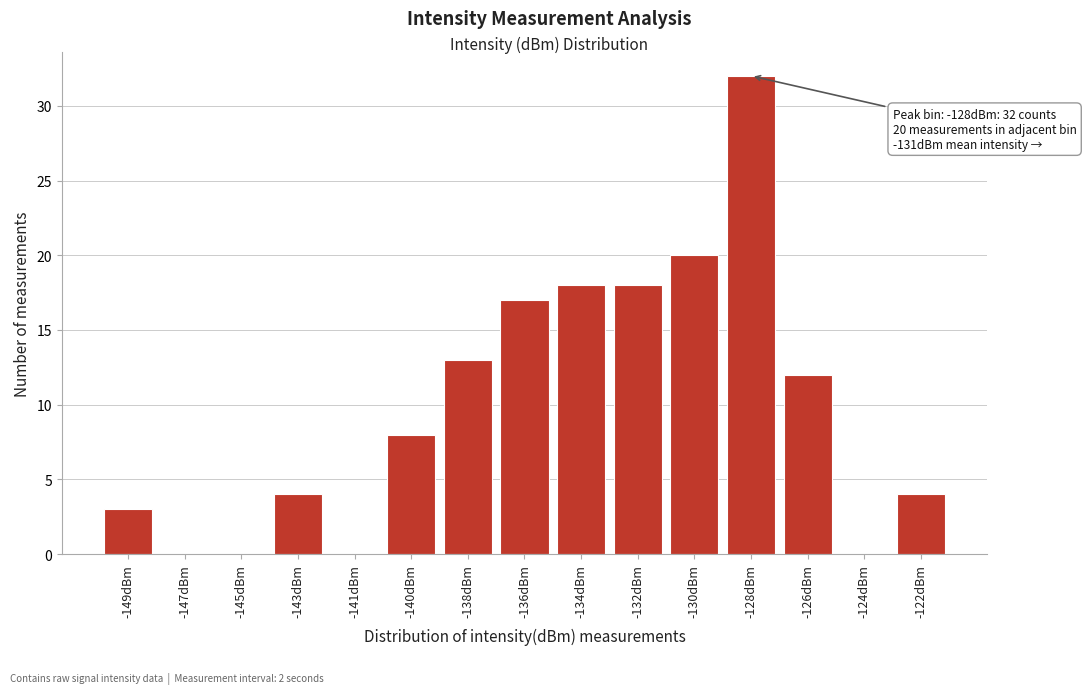

Reading left to right, extract all data points from this chart.

-149dBm=3	-147dBm=0	-145dBm=0	-143dBm=4	-141dBm=0	-140dBm=8	-138dBm=13	-136dBm=17	-134dBm=18	-132dBm=18	-130dBm=20	-128dBm=32	-126dBm=12	-124dBm=0	-122dBm=4